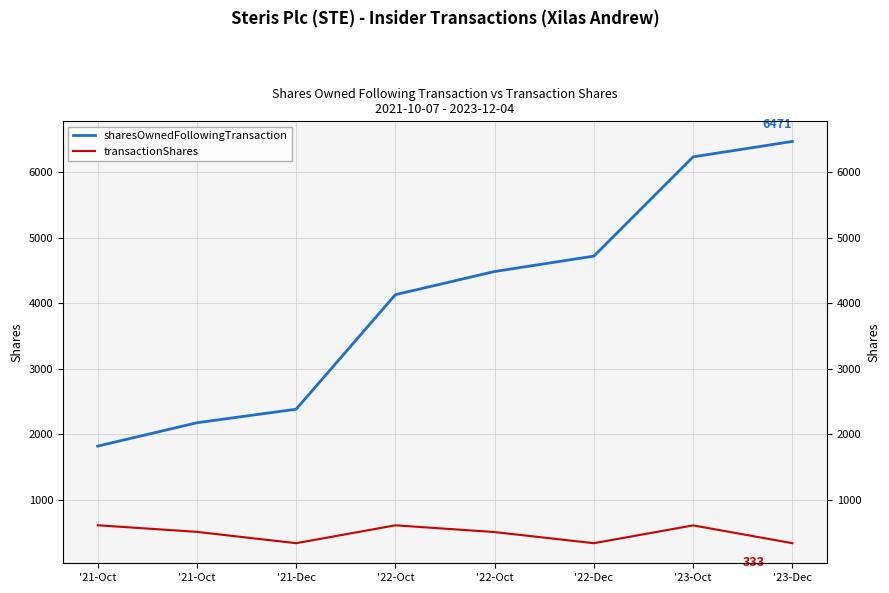

What is the difference between the maximum and second lowest values in the transactionShares series?

274